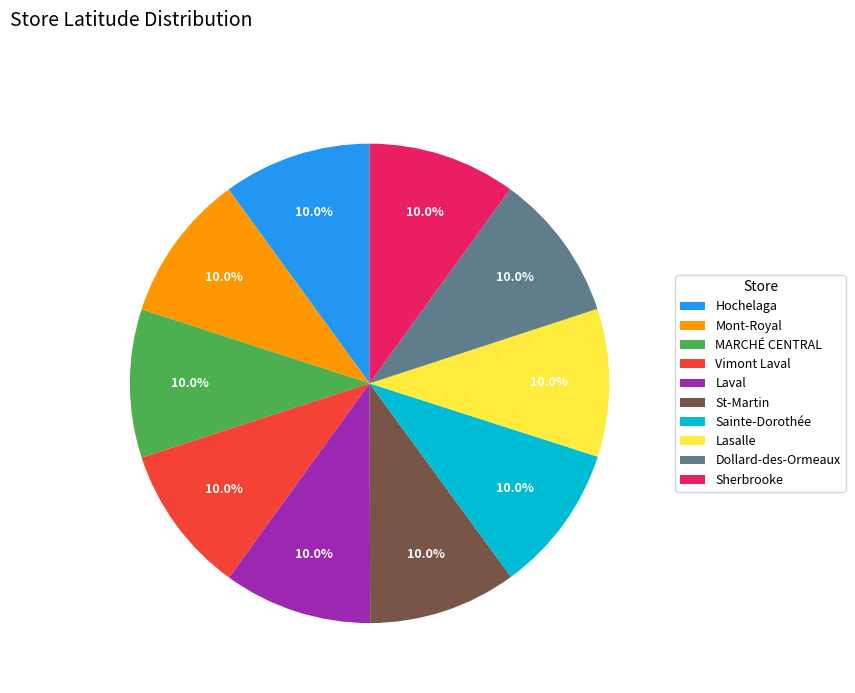

True or false: MARCHÉ CENTRAL accounts for 10% of the total.

True